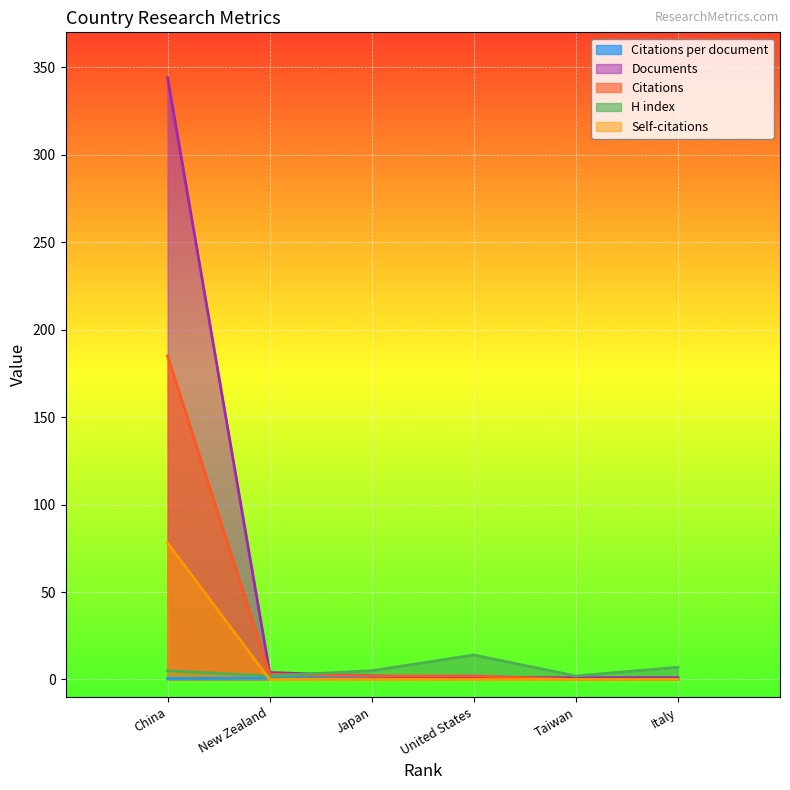

The value of Citations per document at Japan is 0.6. True or false?

False